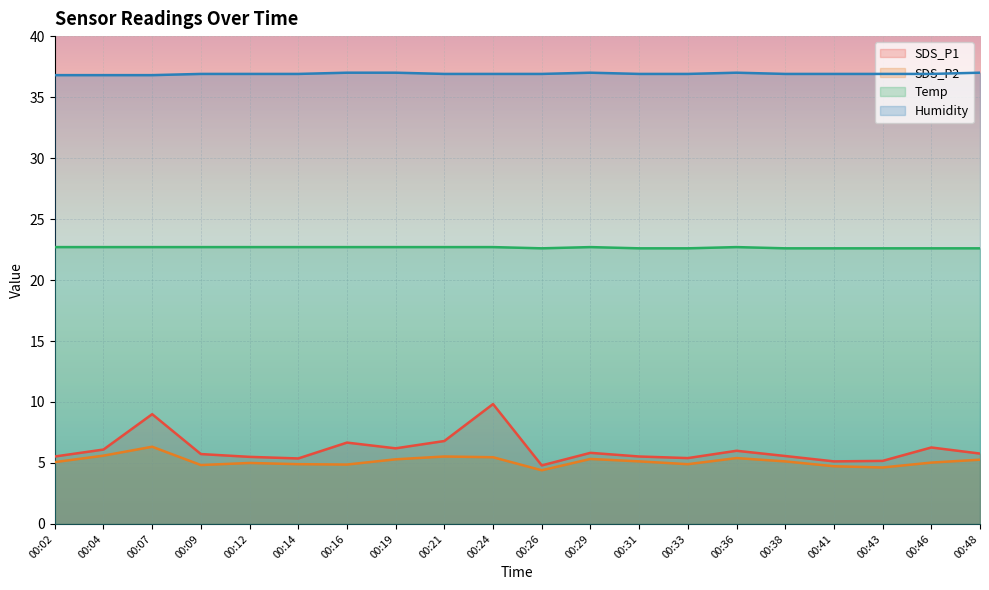

Which series has the largest total across all categories?

Humidity